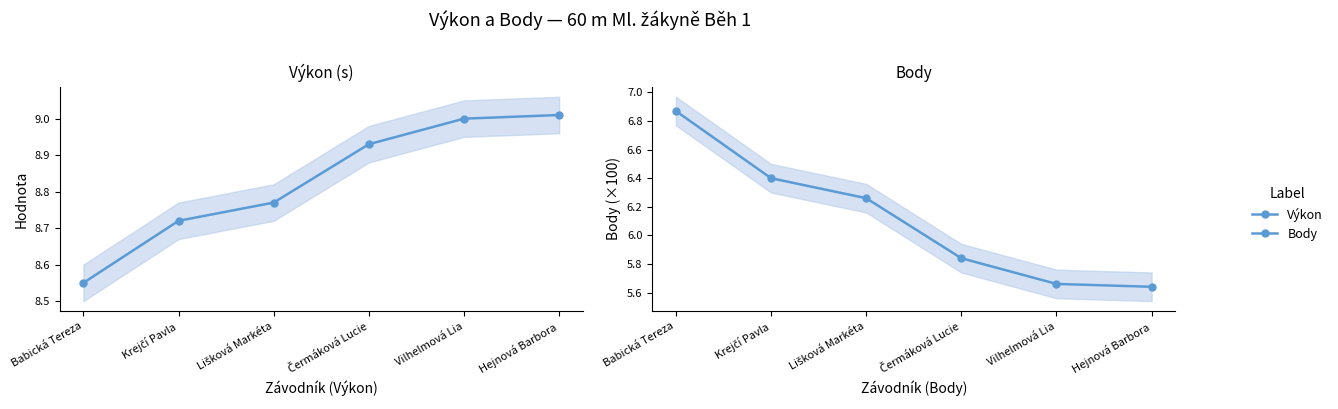

Does the chart have visible grid lines?

No